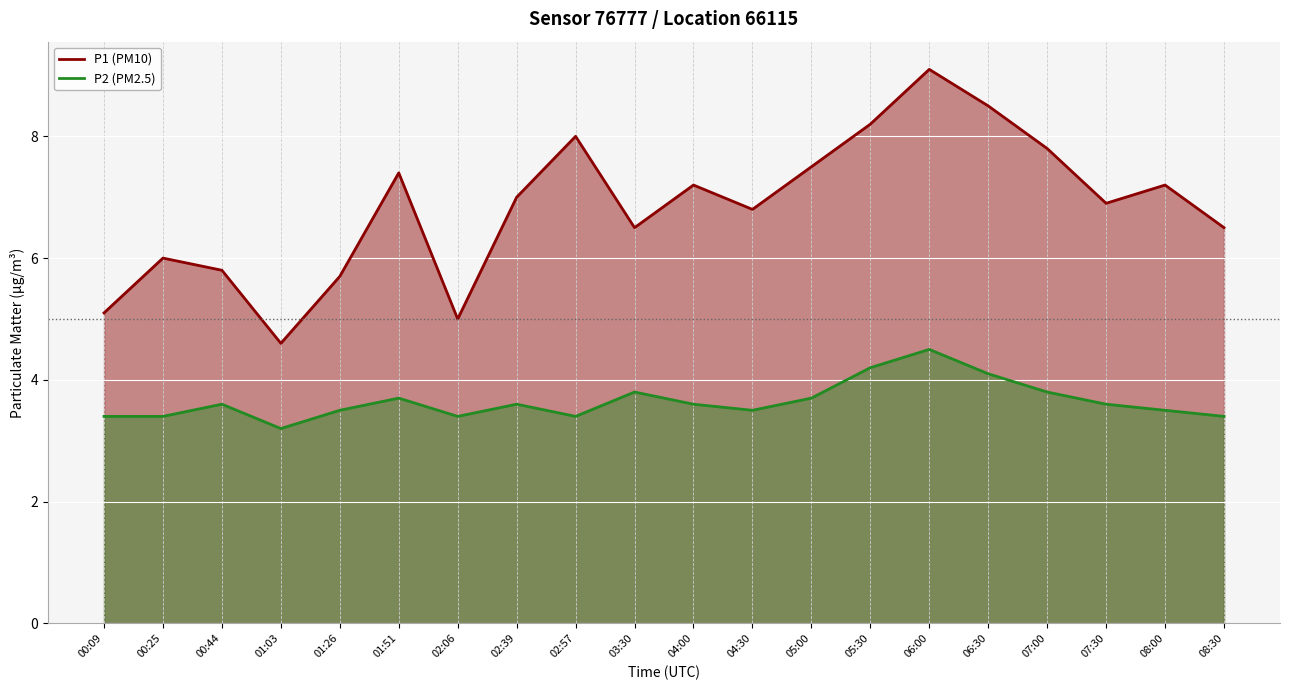

True or false: P2 (PM2.5) and P1 (PM10) intersect in this chart.

False